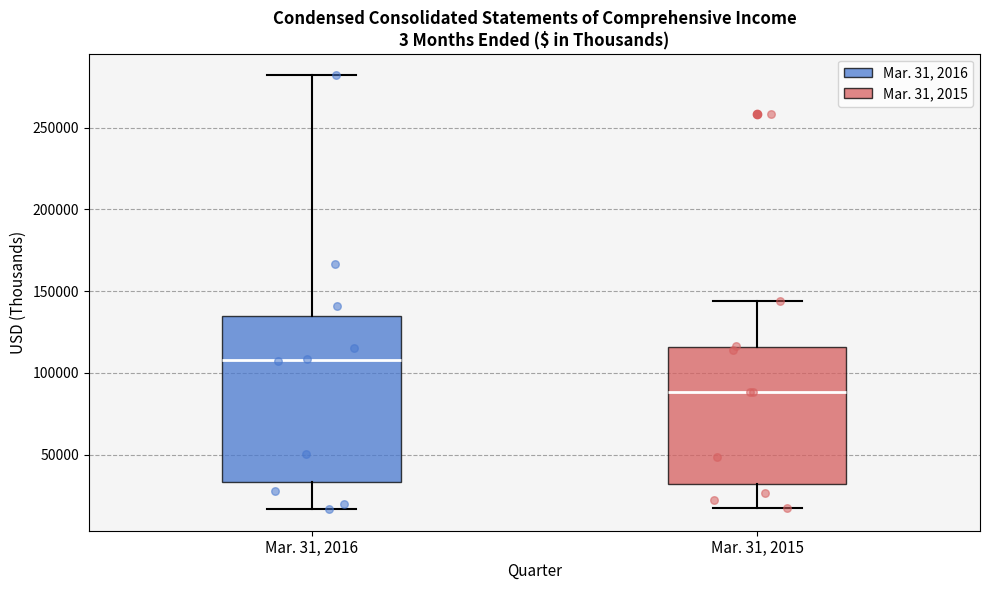

Reading left to right, transcribe this box plot: for each box, give where its median line is, the range the box spans, and where its two whiskers end, as read against the y-axis. The values are not printed on the chart, so give them approximately, as read against the axis.

Mar. 31, 2016: median 110000, box 35000 to 135000, whiskers 15000 to 280000
Mar. 31, 2015: median 90000, box 30000 to 115000, whiskers 15000 to 145000